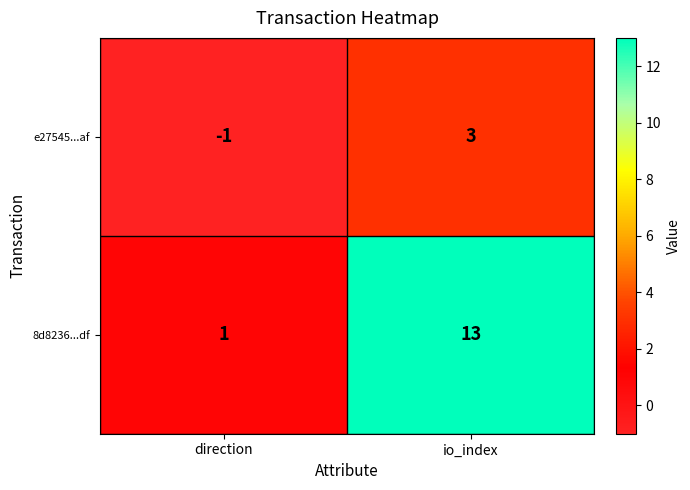

Which series changed the most between direction and io_index?

8d8236...df